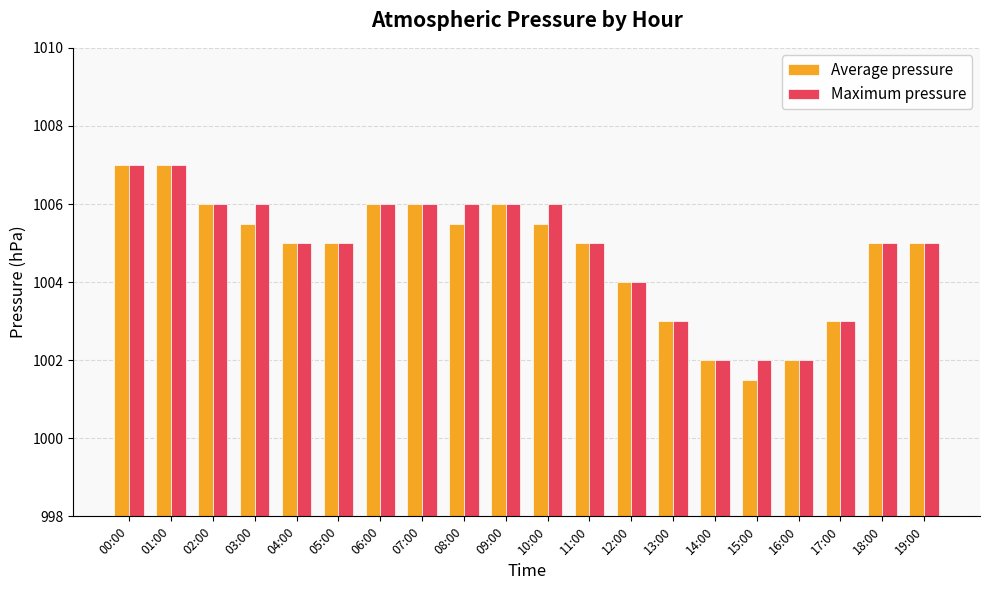

Which series has the widest spread of values?

Average pressure